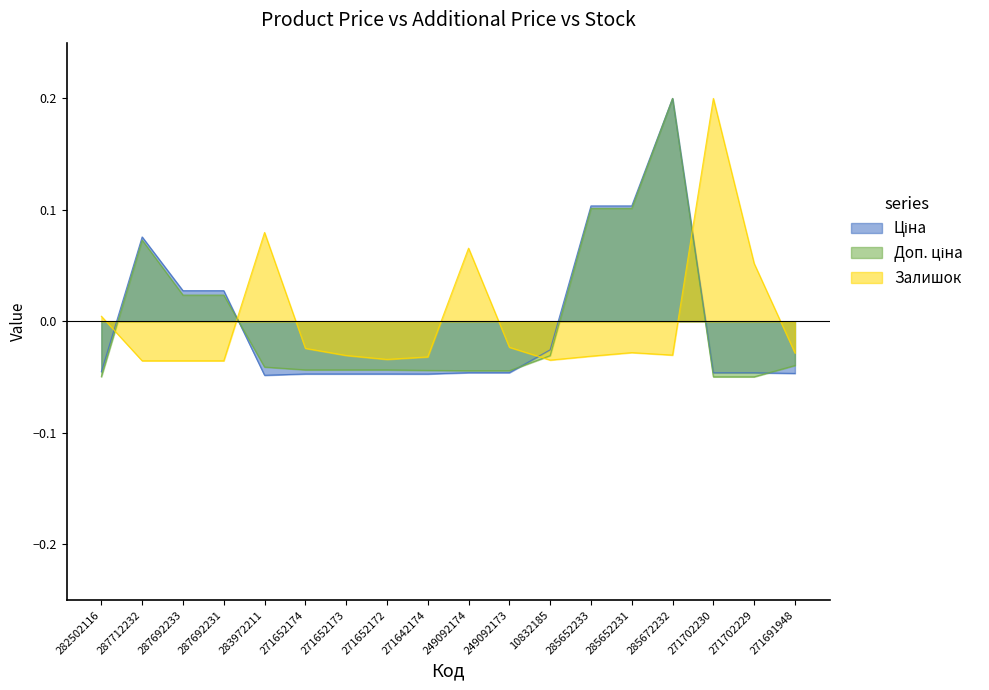

What is the label of the 1st point from the left?

282502116